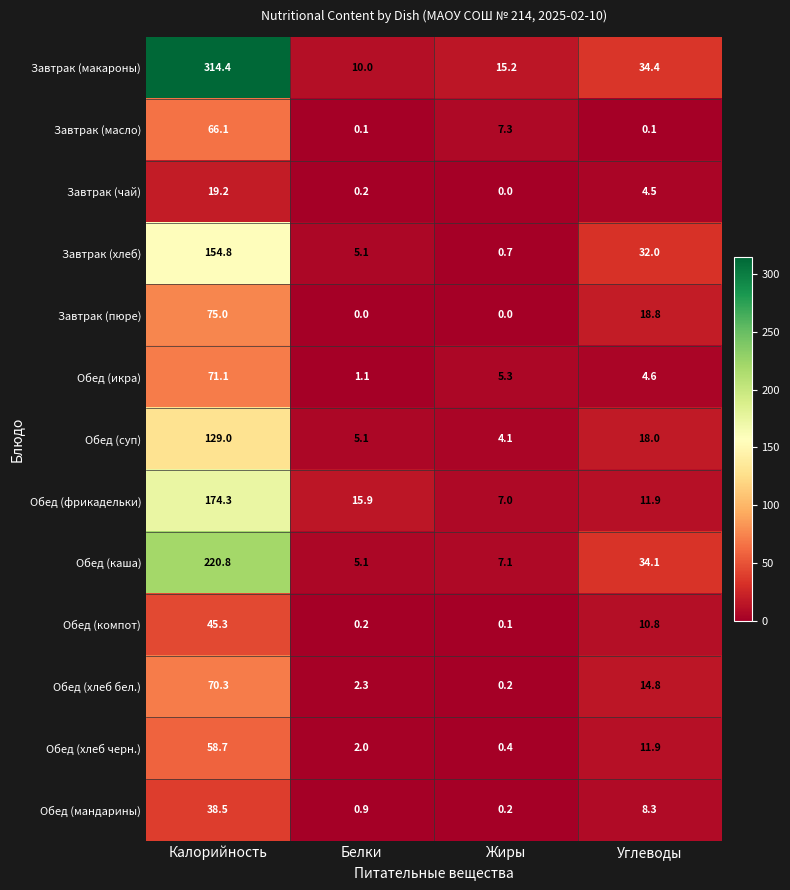

The Обед (суп) series shows 129.0 at Калорийность. True or false?

True